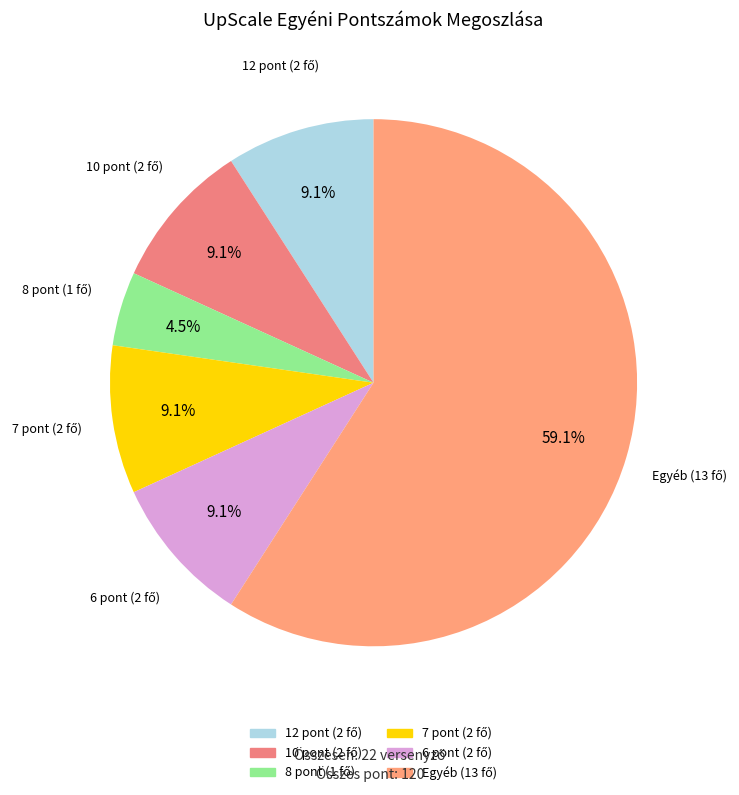

How many slices are in this pie chart?

6